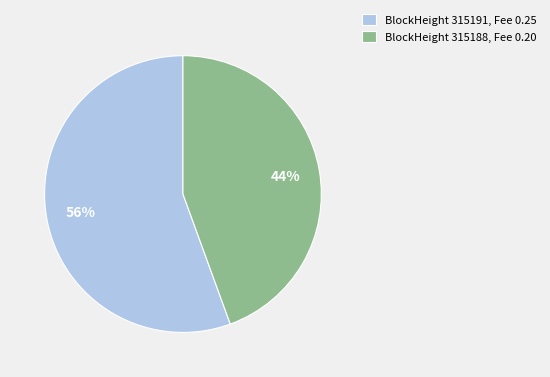

Do BlockHeight 315188, Fee 0.20 and BlockHeight 315191, Fee 0.25 together represent more than half of the pie?

Yes